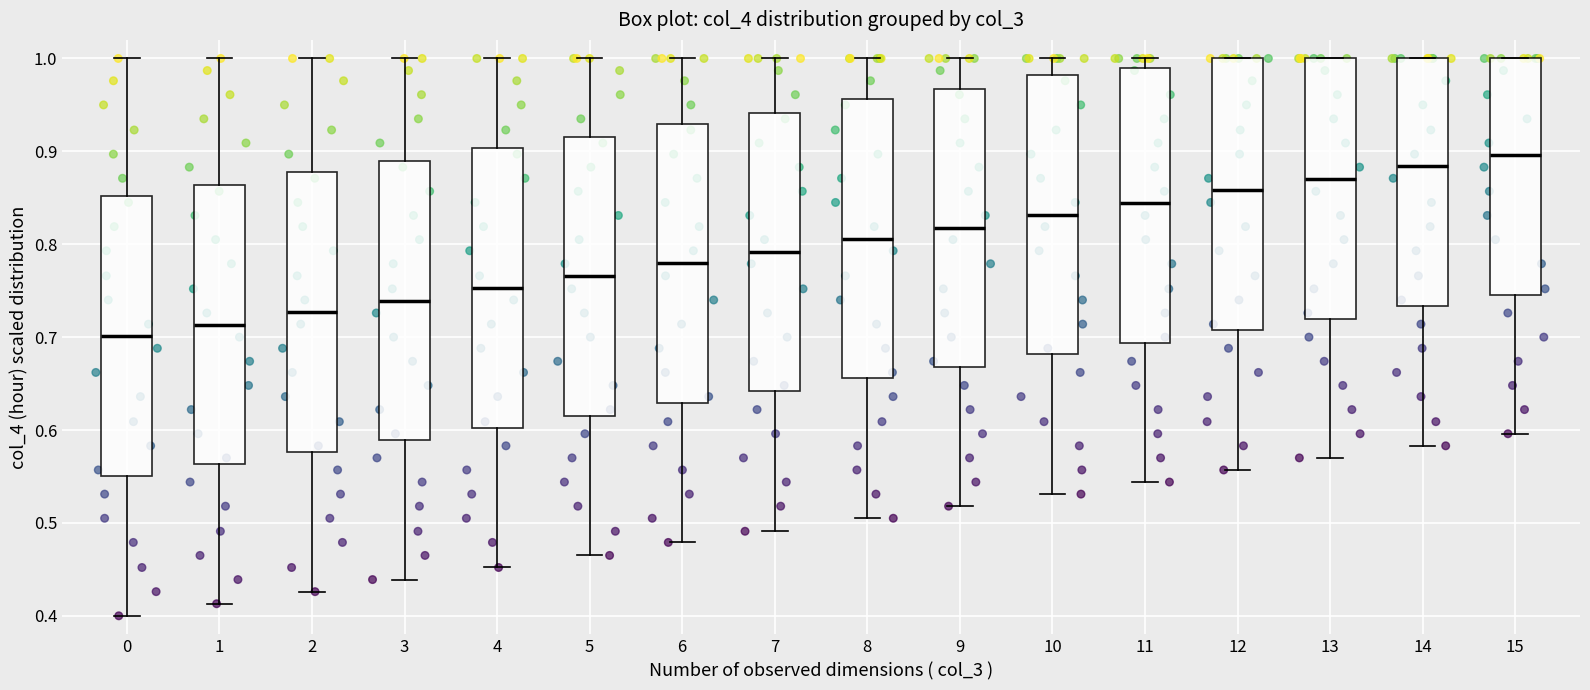

Reading left to right, read every box against the y-axis: the position of its median line, the range the box covers, and the ends of its whiskers. The values are not printed on the chart, so give them approximately, as read against the axis.

0: median 0.70, box 0.55 to 0.85, whiskers 0.40 to 1.00
1: median 0.71, box 0.56 to 0.86, whiskers 0.41 to 1.00
2: median 0.73, box 0.58 to 0.88, whiskers 0.43 to 1.00
3: median 0.74, box 0.59 to 0.89, whiskers 0.44 to 1.00
4: median 0.75, box 0.60 to 0.90, whiskers 0.45 to 1.00
5: median 0.77, box 0.62 to 0.92, whiskers 0.47 to 1.00
6: median 0.78, box 0.63 to 0.93, whiskers 0.48 to 1.00
7: median 0.79, box 0.64 to 0.94, whiskers 0.49 to 1.00
8: median 0.81, box 0.66 to 0.96, whiskers 0.51 to 1.00
9: median 0.82, box 0.67 to 0.97, whiskers 0.52 to 1.00
10: median 0.83, box 0.68 to 0.98, whiskers 0.53 to 1.00
11: median 0.84, box 0.69 to 0.99, whiskers 0.54 to 1.00
12: median 0.86, box 0.71 to 1.00, whiskers 0.56 to 1.00
13: median 0.87, box 0.72 to 1.00, whiskers 0.57 to 1.00
14: median 0.88, box 0.73 to 1.00, whiskers 0.58 to 1.00
15: median 0.90, box 0.75 to 1.00, whiskers 0.60 to 1.00